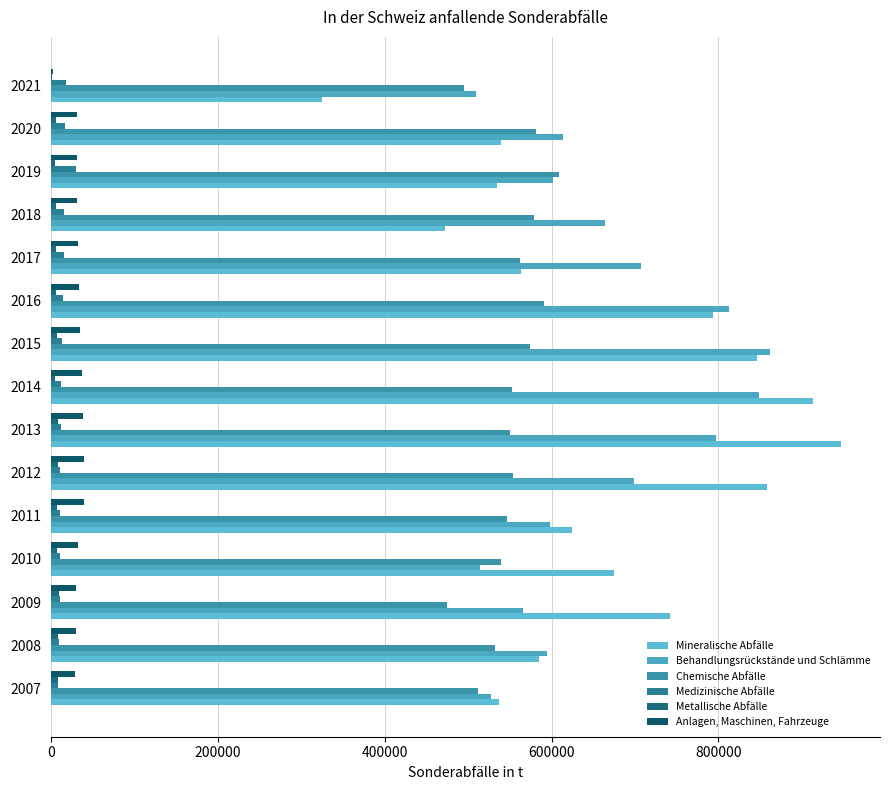

Reading right to left, list all the values displayed in this chart.

Mineralische Abfälle: 325600	538900	534600	472100	563400	793600	845600	913200	946200	857900	624000	675000	741700	584700	537200
Behandlungsrückstände und Schlämme: 509800	613600	601900	664400	706600	812300	861900	848900	797300	698900	598000	514700	565300	594600	527500
Chemische Abfälle: 495300	581000	608500	579200	562800	590400	574000	552500	550500	553900	547000	539100	475100	532800	511500
Medizinische Abfälle: 17800	16600	30300	16000	15400	14900	13700	12750	12400	11700	11700	10900	10600	10300	8300
Metallische Abfälle: 1100	6300	5000	6300	6600	6700	7500	5400	9000	9100	7800	7400	9700	9100	8800
Anlagen, Maschinen, Fahrzeuge: 3000	31400	31800	31200	32500	33600	35600	37800	38700	39700	40100	32400	30300	30100	29000